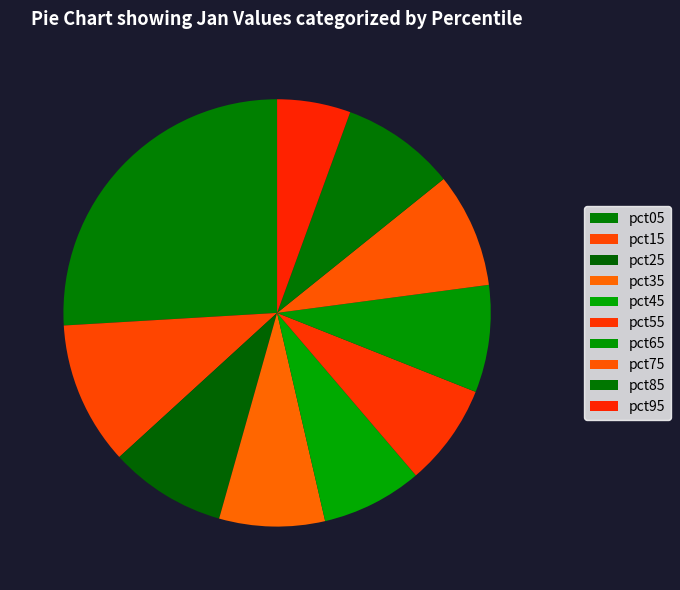

Which slice is the smallest?

pct95